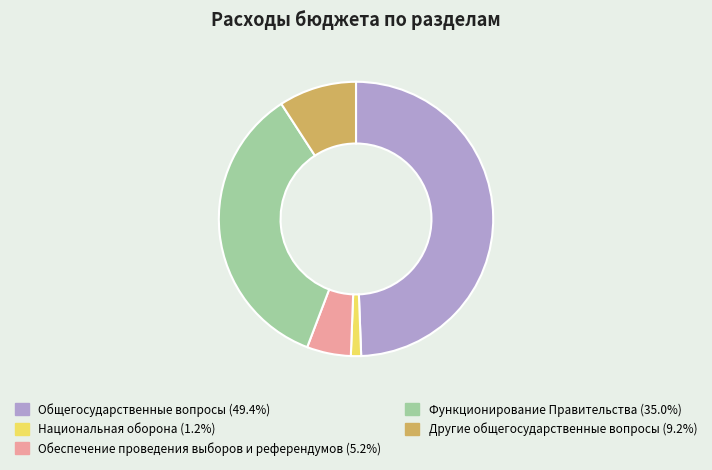

Is there any slice that represents more than half of the pie?

No